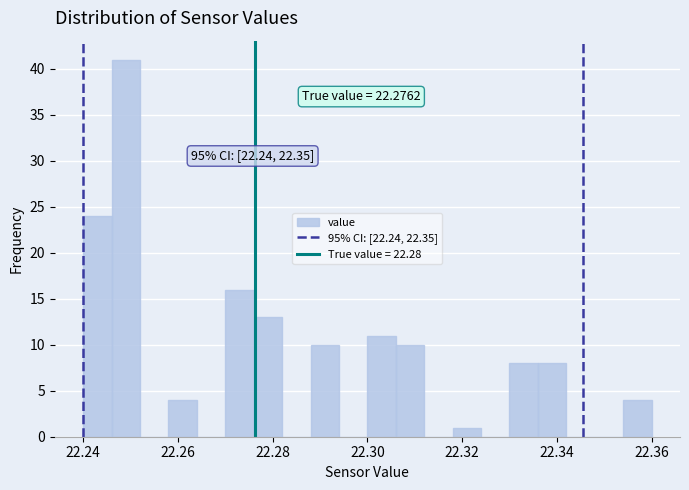

Read against the x-axis, roughly where is the centre of the tallest bar?

22.250